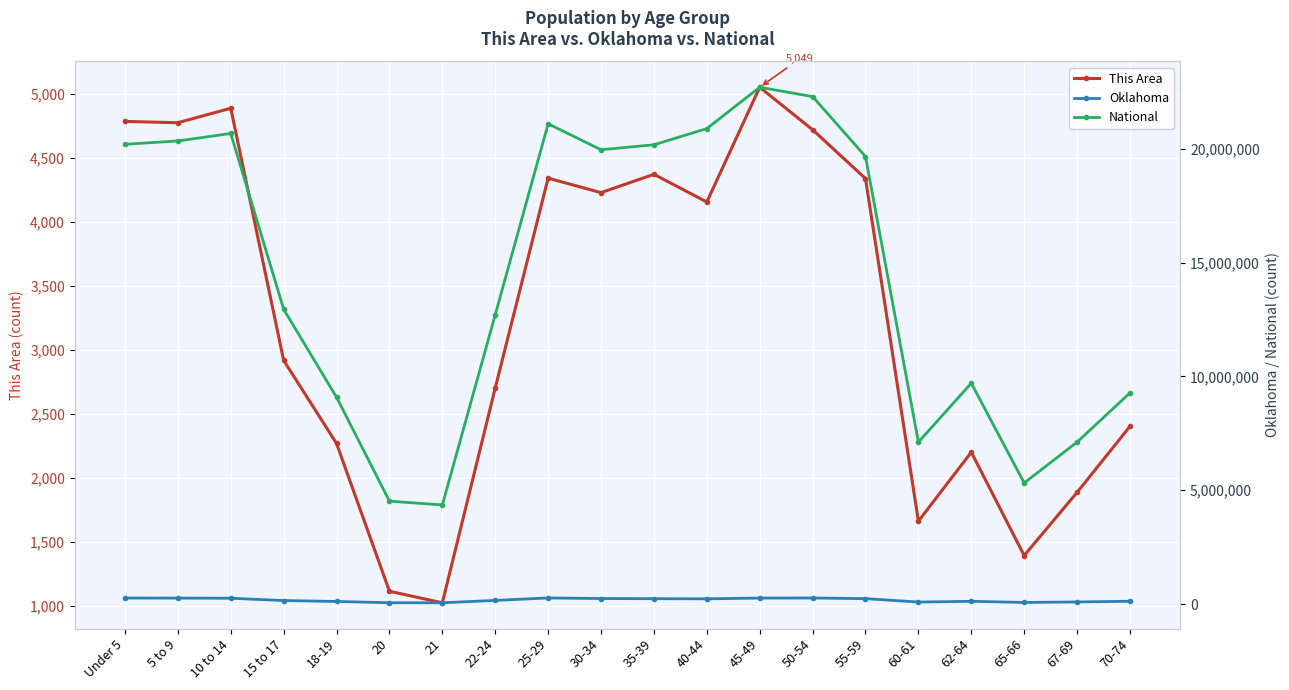

Count the number of categories in the chart.

20